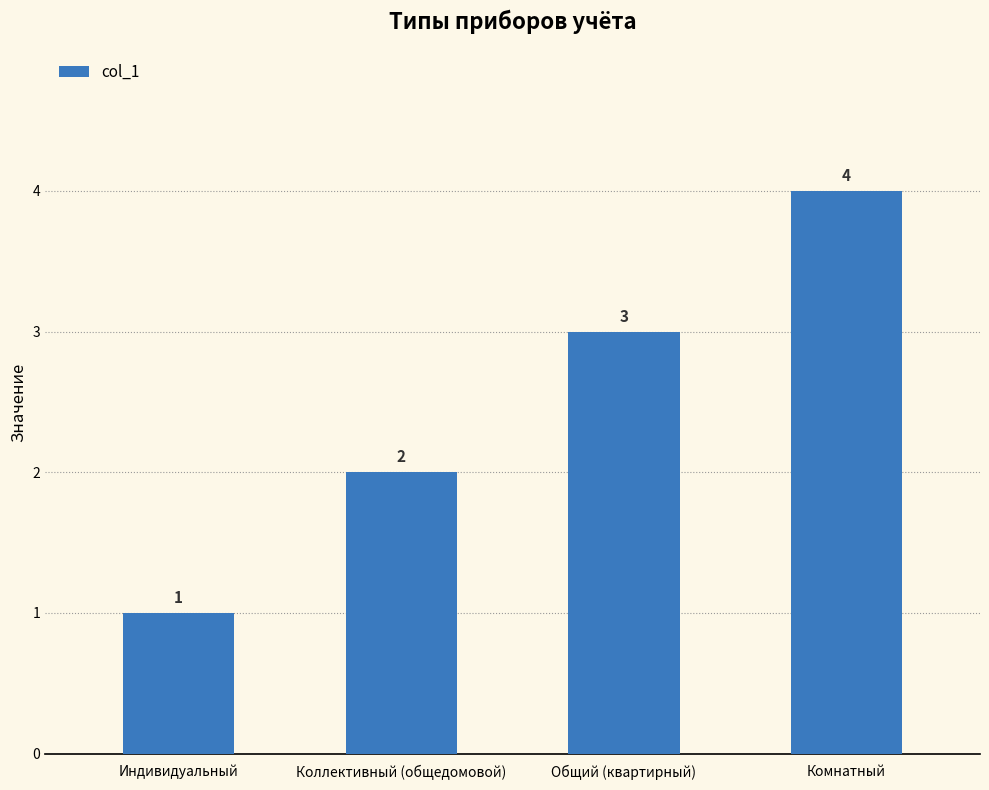

Reading left to right, what are all the values shown in this chart?

Индивидуальный=1	Коллективный (общедомовой)=2	Общий (квартирный)=3	Комнатный=4